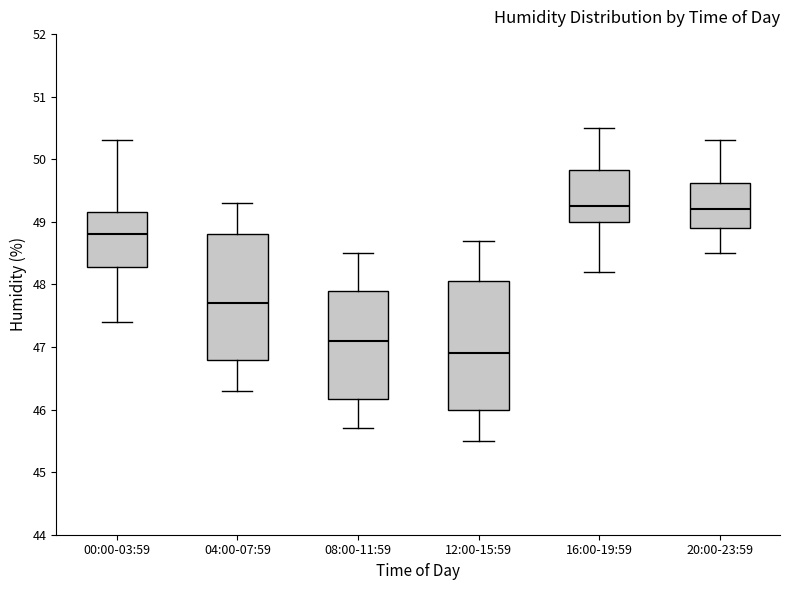

Where is the lower edge of the box for 08:00-11:59 on the y-axis? The values are not printed on the chart, so give them approximately, as read against the axis.

46.2